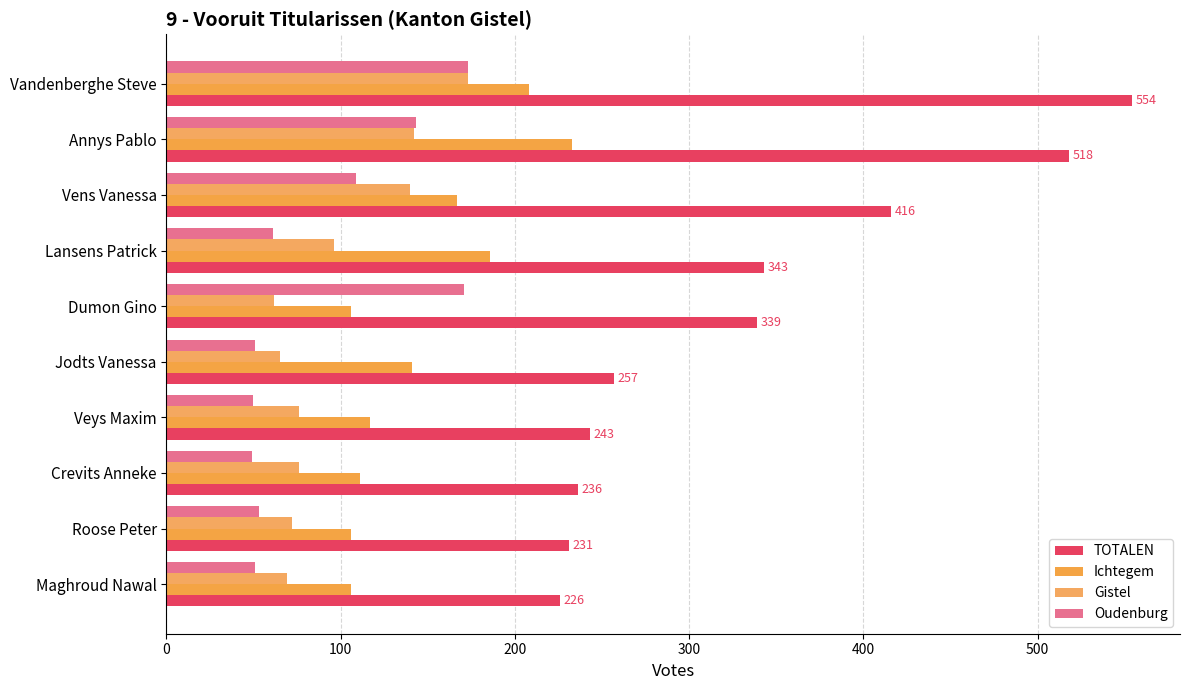

List the series in order of their peak value, lowest first.

Gistel, Oudenburg, Ichtegem, TOTALEN